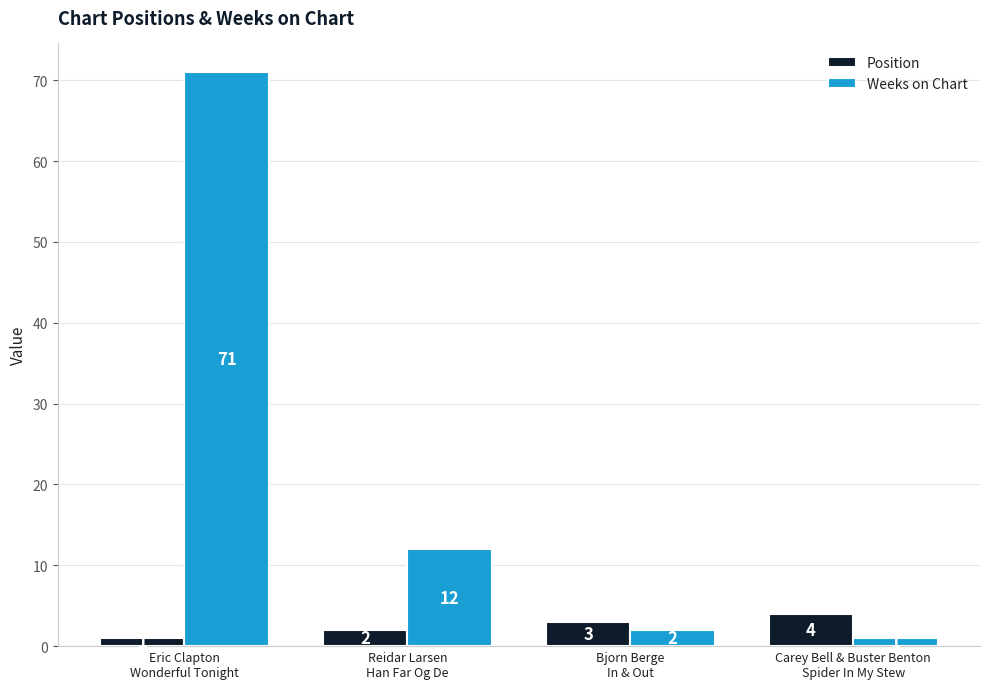

At which label does Position reach its peak?

Carey Bell & Buster Benton
Spider In My Stew